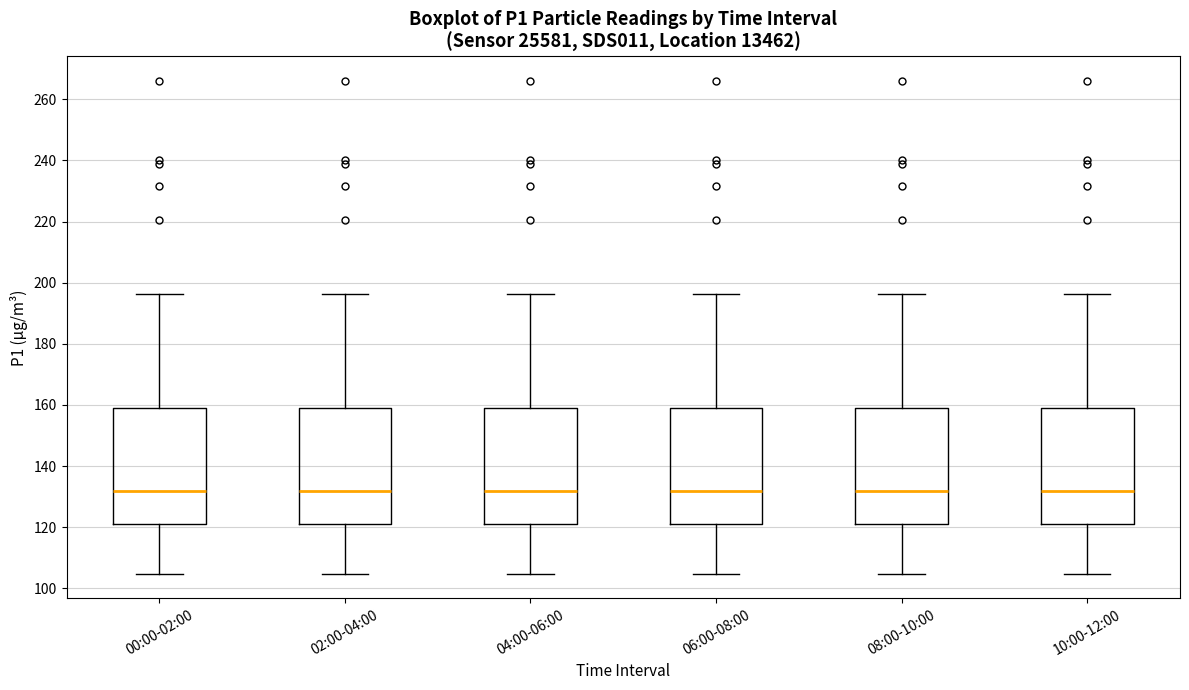

Where does the lower whisker of the box for 08:00-10:00 end on the y-axis? The values are not printed on the chart, so give them approximately, as read against the axis.

104